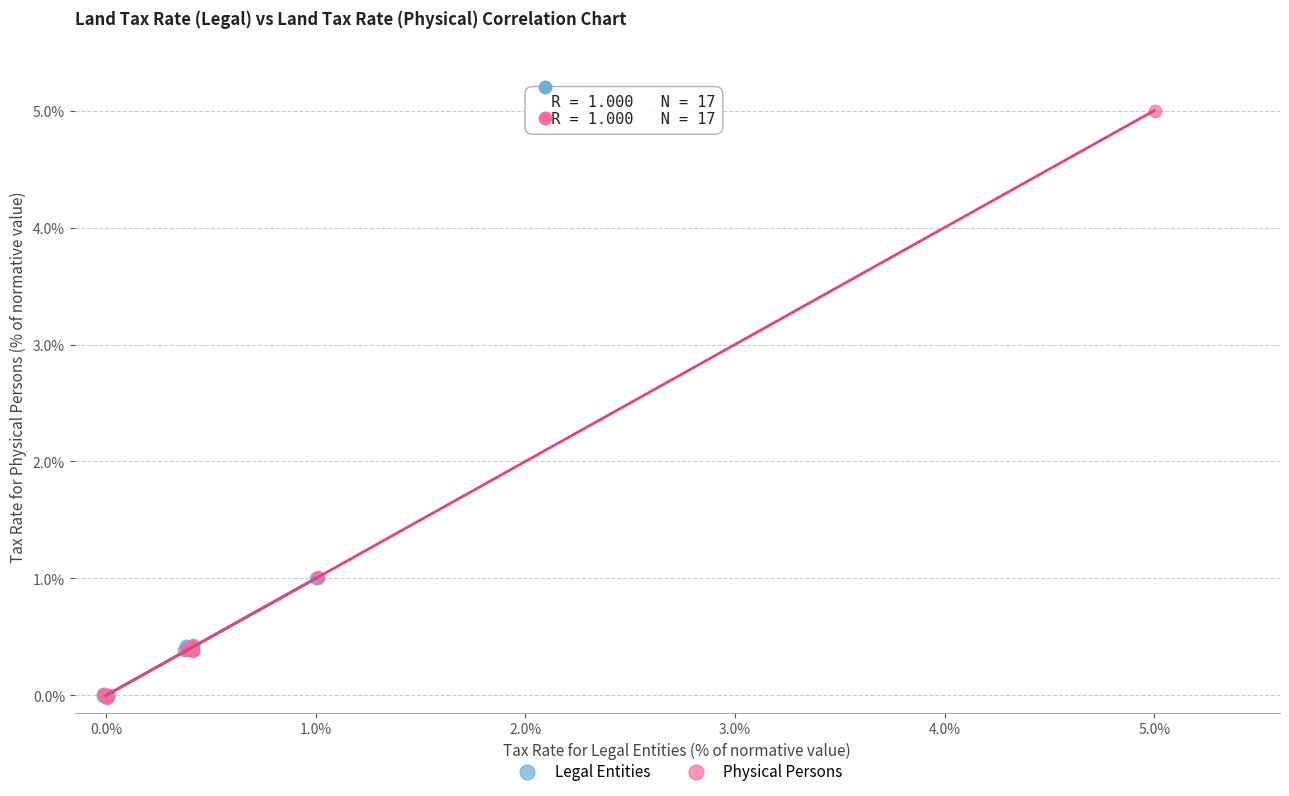

Which series has the widest spread of Y values?

Physical Persons